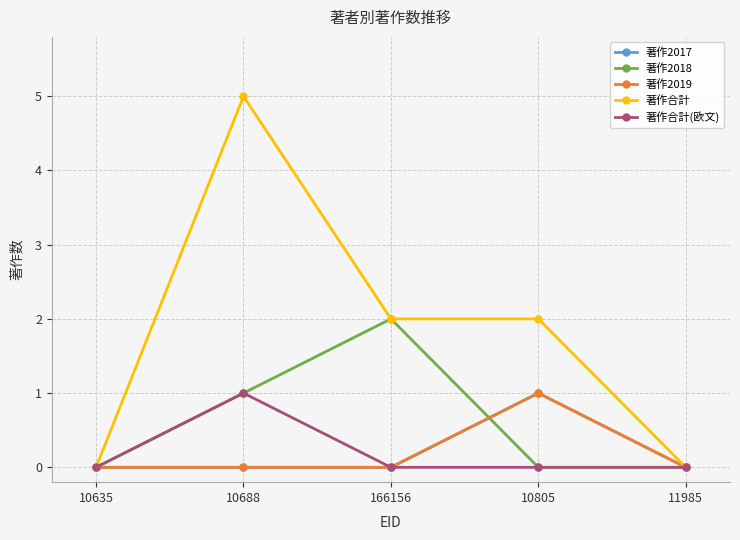

List the series in order of their peak value, highest first.

著作合計, 著作2018, 著作2017, 著作2019, 著作合計(欧文)